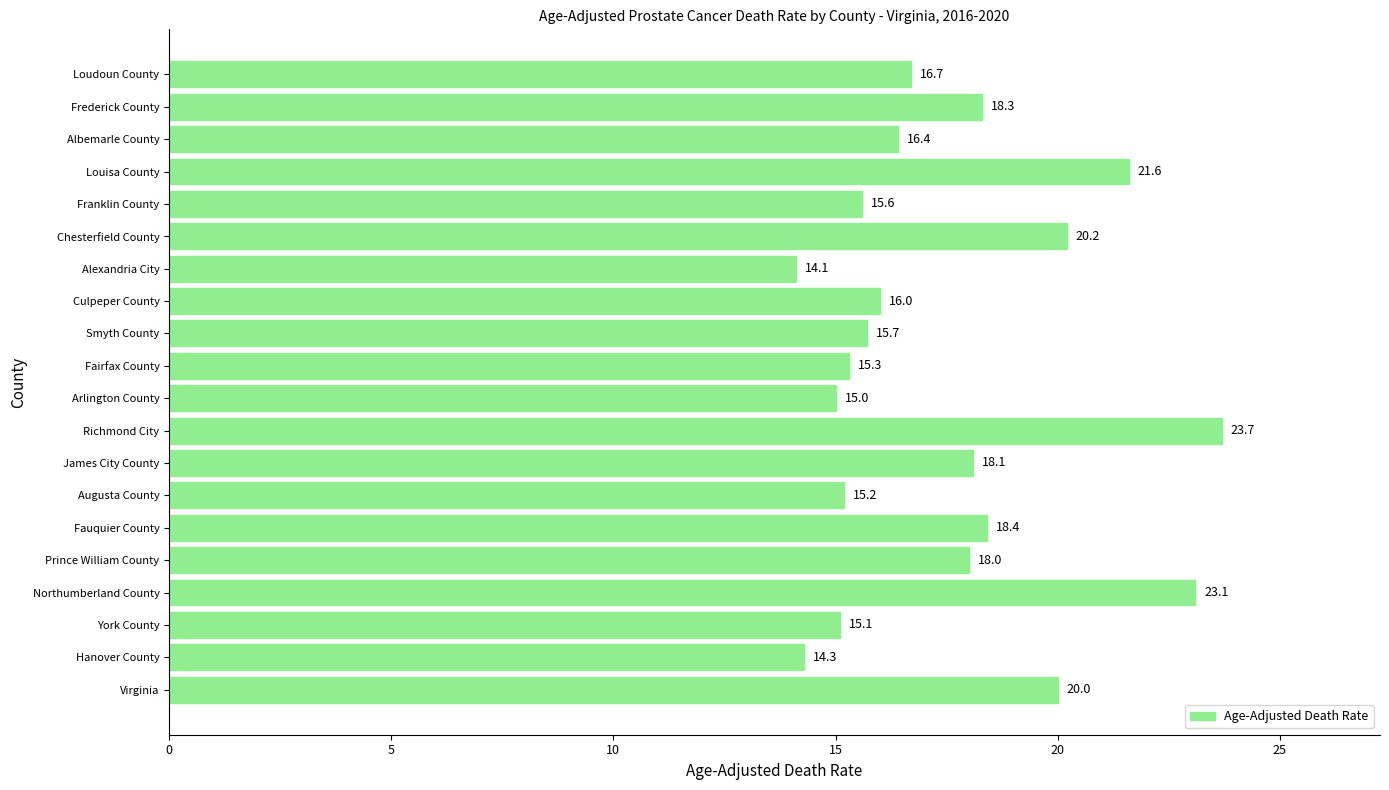

Reading bottom to top, transcribe all the data shown in this chart.

Virginia=20.0	Hanover County=14.3	York County=15.1	Northumberland County=23.1	Prince William County=18.0	Fauquier County=18.4	Augusta County=15.2	James City County=18.1	Richmond City=23.7	Arlington County=15.0	Fairfax County=15.3	Smyth County=15.7	Culpeper County=16.0	Alexandria City=14.1	Chesterfield County=20.2	Franklin County=15.6	Louisa County=21.6	Albemarle County=16.4	Frederick County=18.3	Loudoun County=16.7